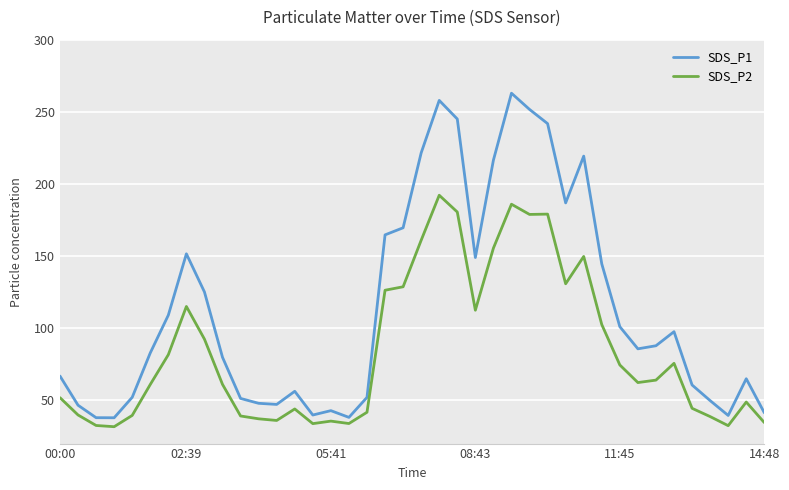

Which series has the widest spread of values?

SDS_P1